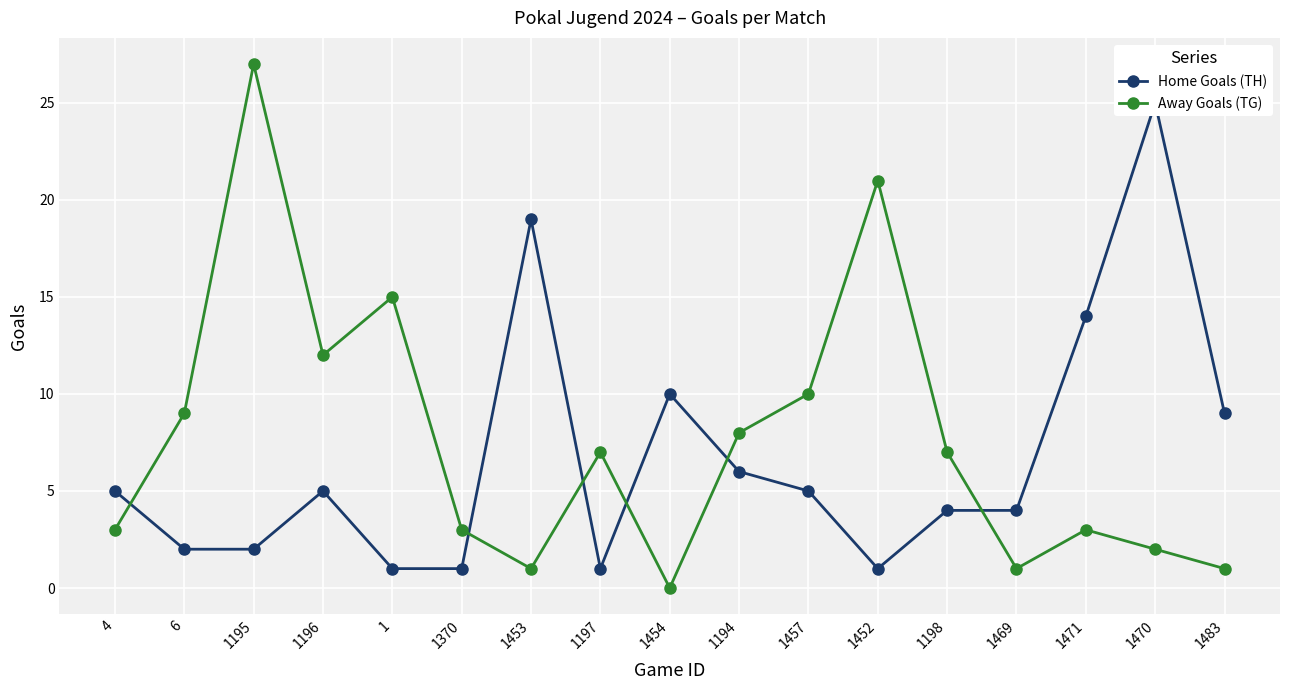

Reading left to right, what are all the values shown in this chart?

Home Goals (TH): 5	2	2	5	1	1	19	1	10	6	5	1	4	4	14	25	9
Away Goals (TG): 3	9	27	12	15	3	1	7	0	8	10	21	7	1	3	2	1